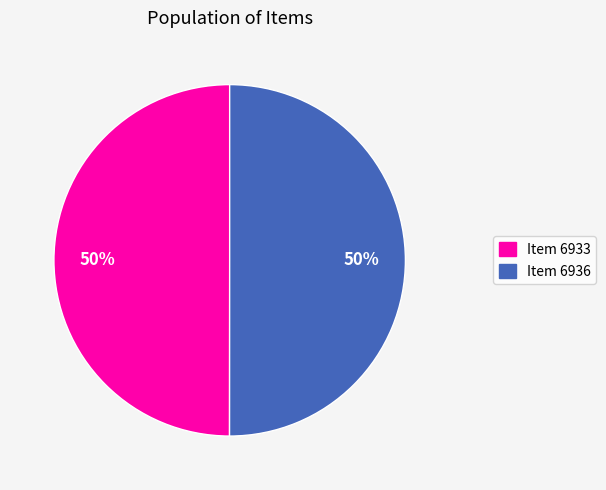

What percentage is the Item 6933 slice, to the nearest percent?

50%